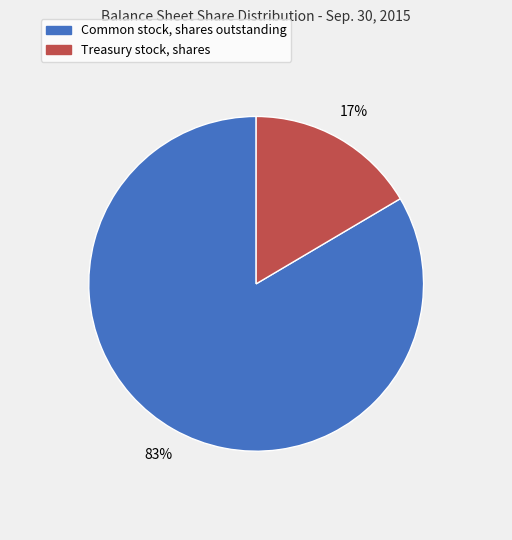

Which slice represents more than half of the pie?

Common stock, shares outstanding